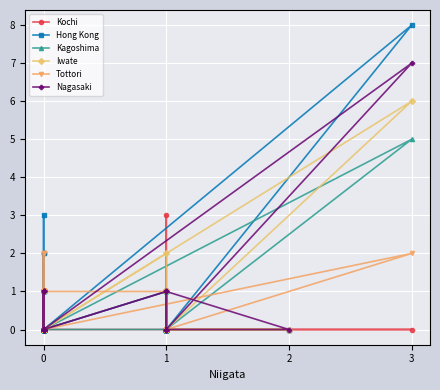

What is the greatest value displayed?

8